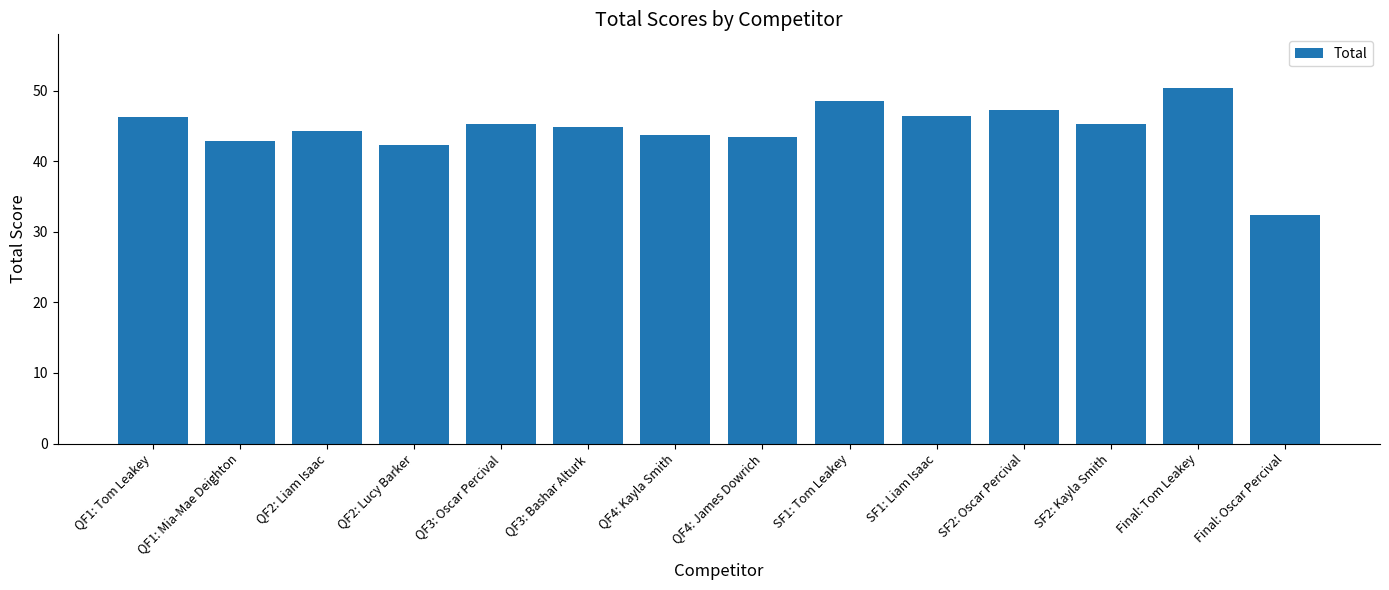

The value at SF2: Oscar Percival is 68.9. True or false?

False